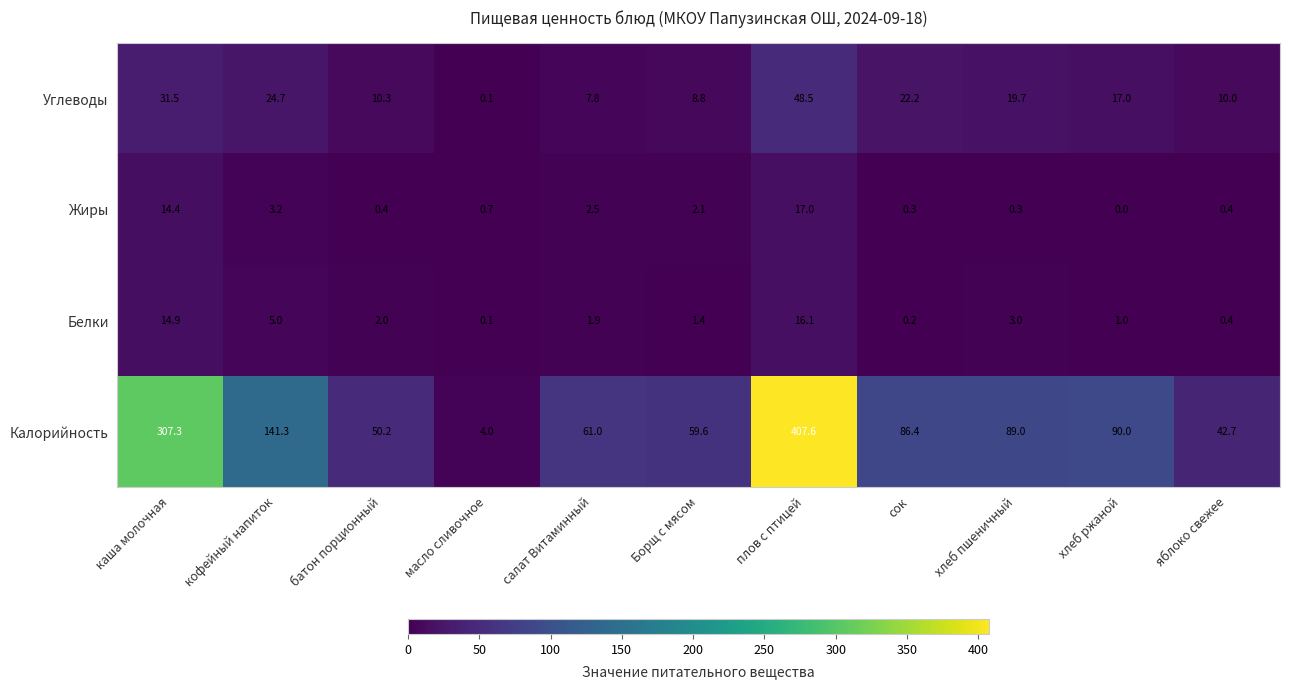

Which series has the largest total across all categories?

Калорийность